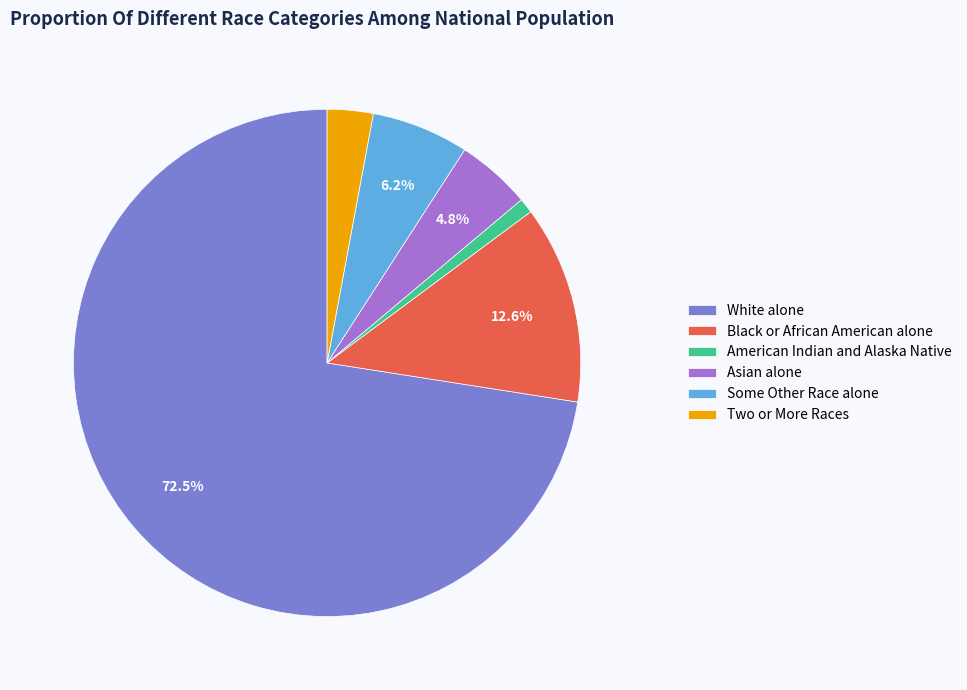

Approximately how many times larger is the value at Two or More Races compared to Some Other Race alone?

0.5